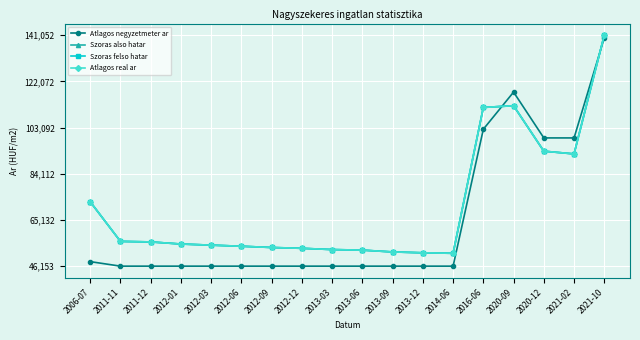

At 2006-07, list the series in order from smallest to largest.

Atlagos negyzetmeter ar, Szoras also hatar, Szoras felso hatar, Atlagos real ar